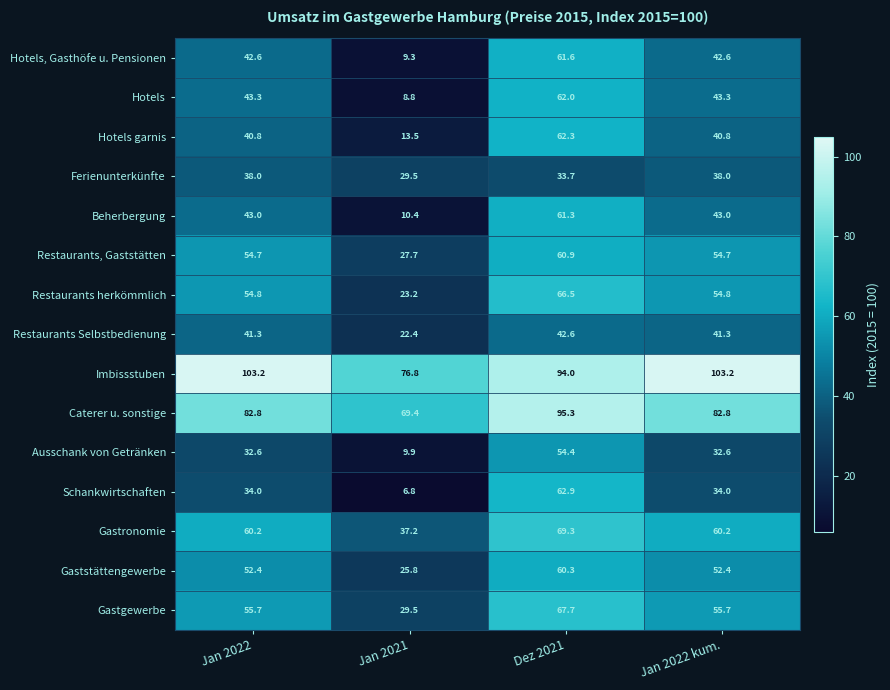

What is the sum of all Restaurants, Gaststätten values?

198.0